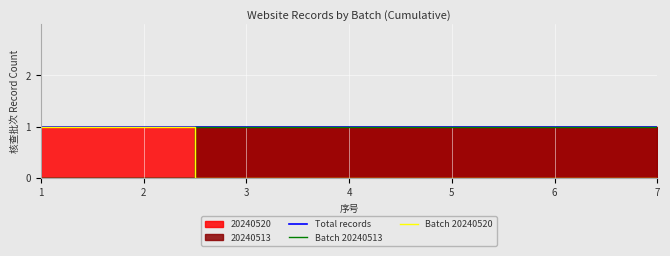

Is the value of Total records at 4 greater than the value of Batch 20240513 at 1?

Yes